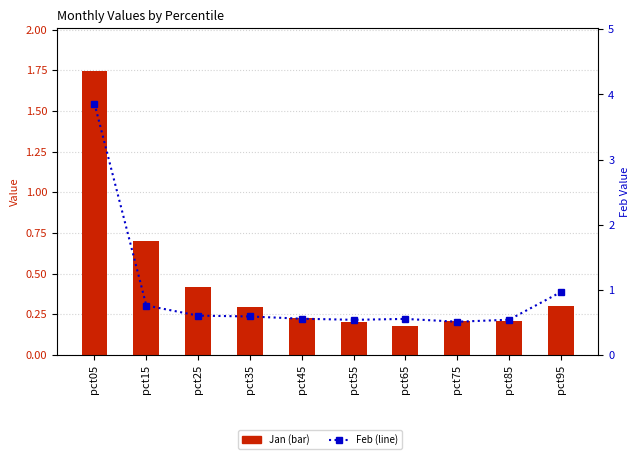

Which series has the widest spread of values?

Feb (secondary)